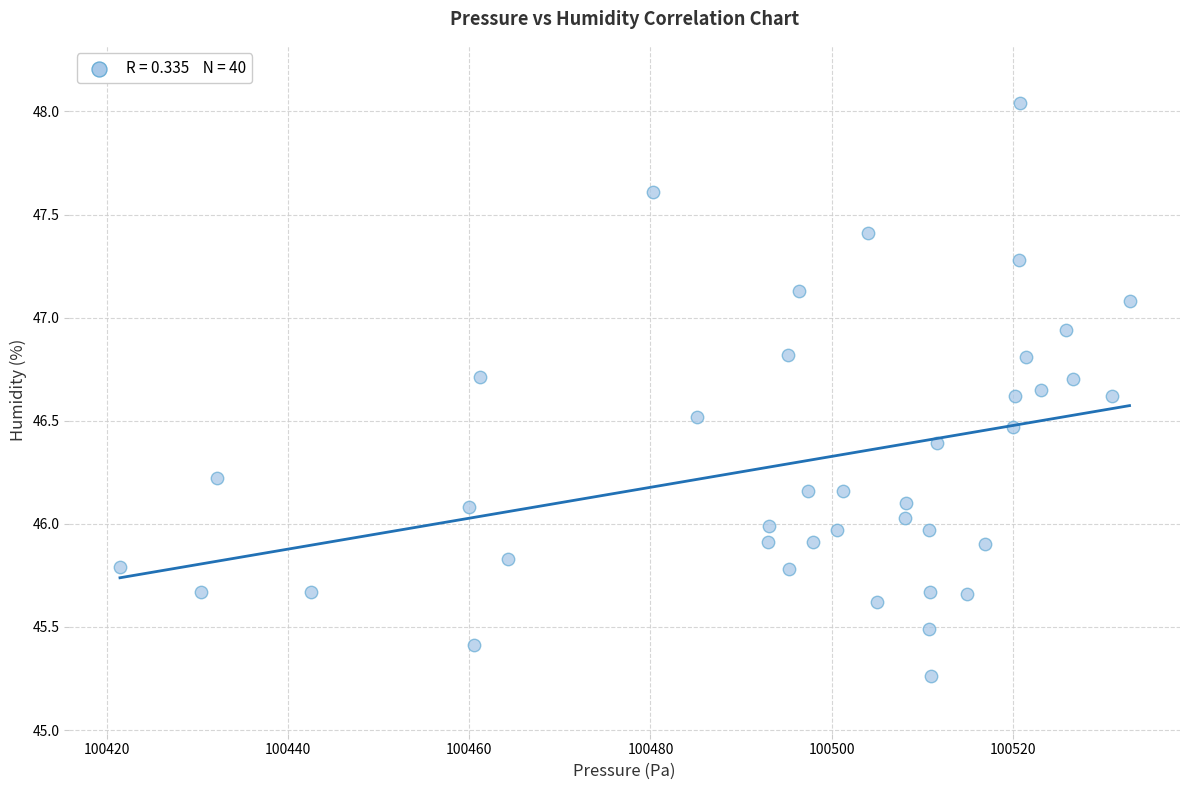

What is the range of X values (max minus min)?

111.4